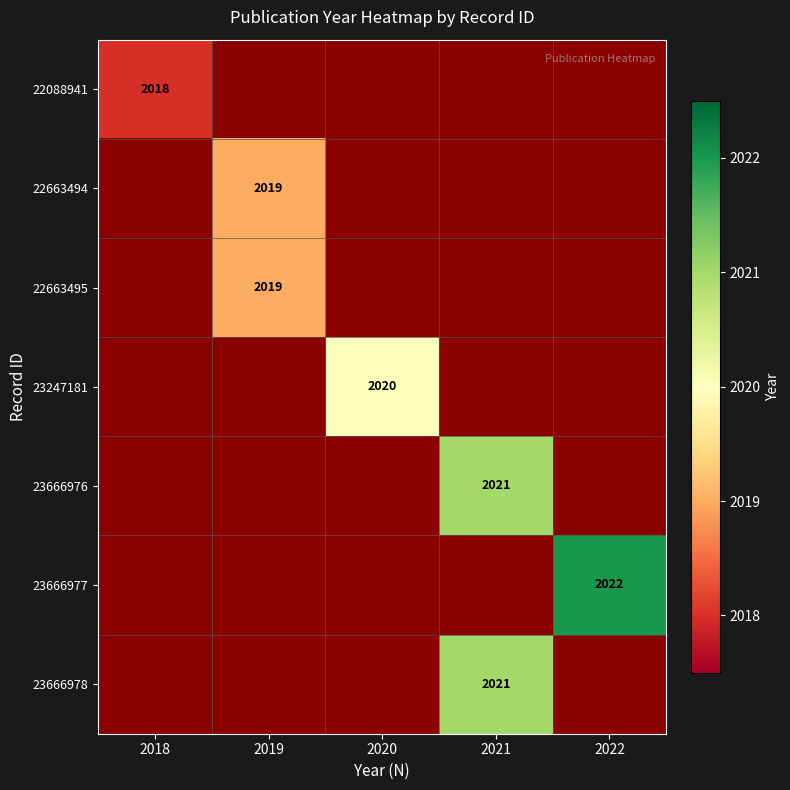

The 23666977 series shows 3204 at 2022. True or false?

False